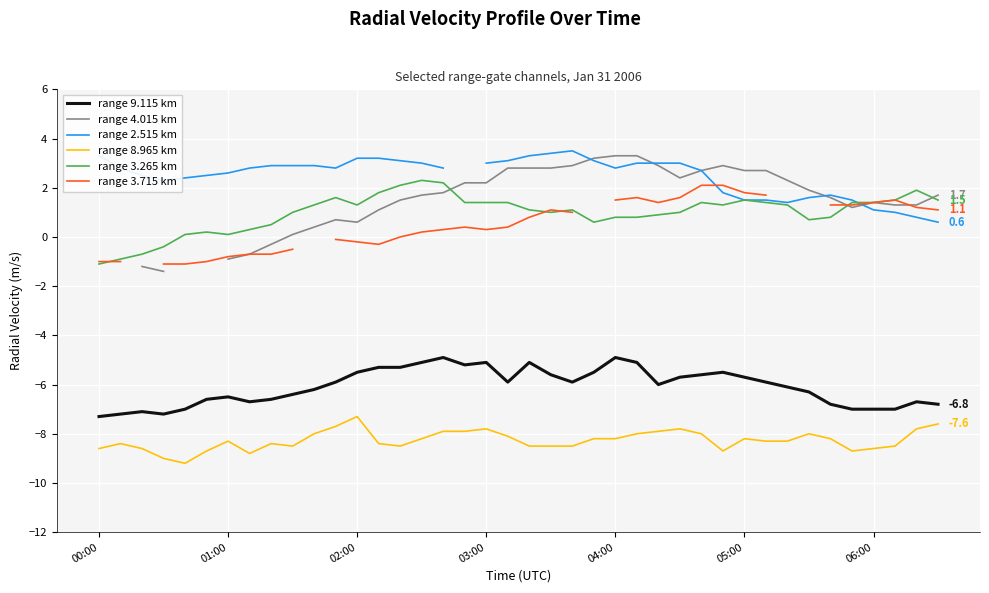

What are all the series names shown in the legend?

range 9.115 km, range 4.015 km, range 2.515 km, range 8.965 km, range 3.265 km, range 3.715 km